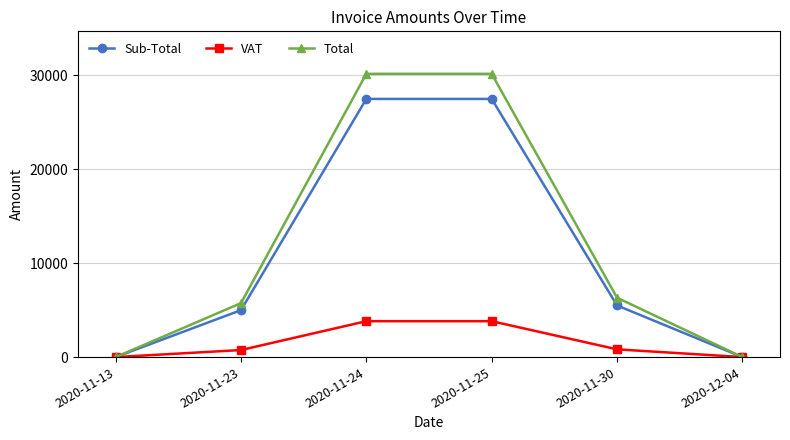

Count the number of data series in this chart.

3